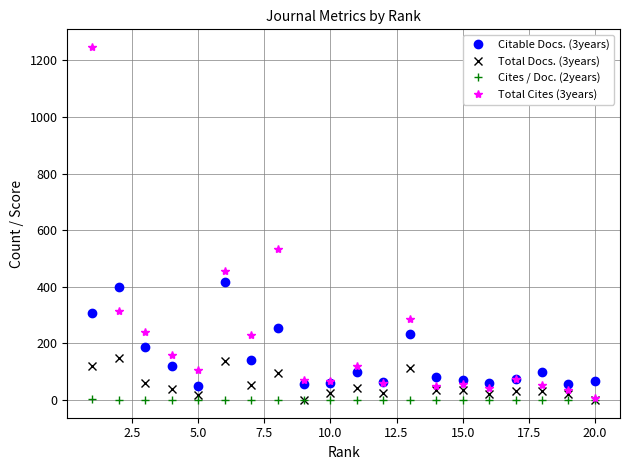

Which series has the largest total across all categories?

Total Cites (3years)